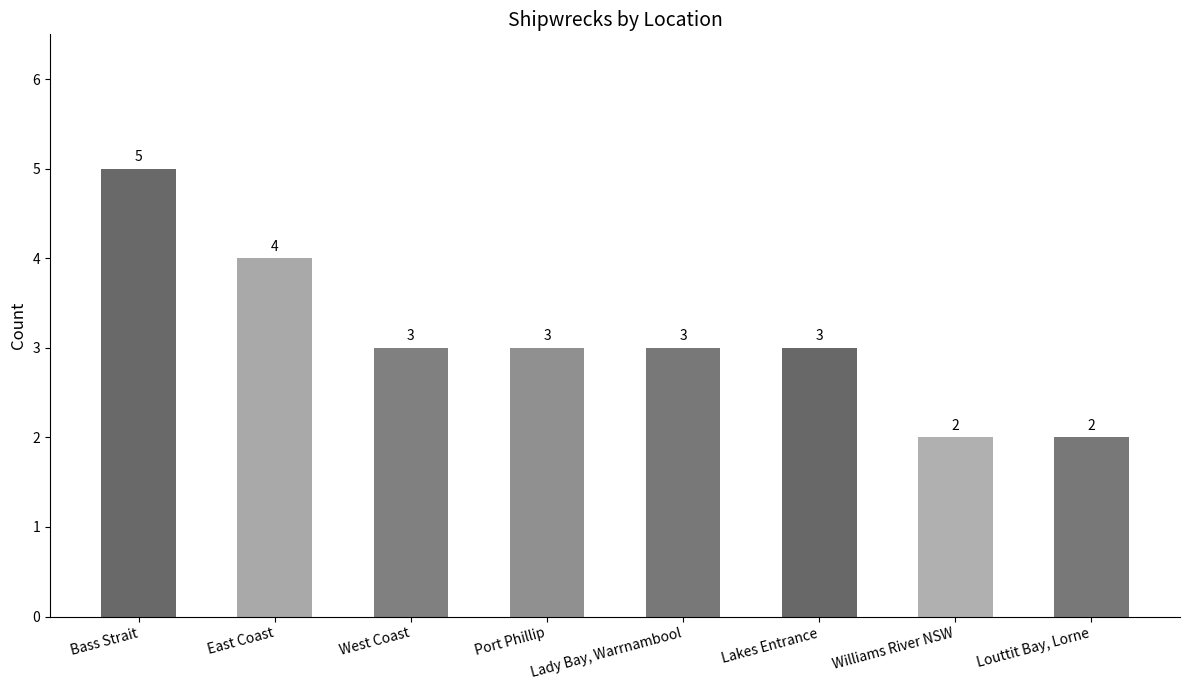

At which category does the chart reach its peak across all series?

Bass Strait